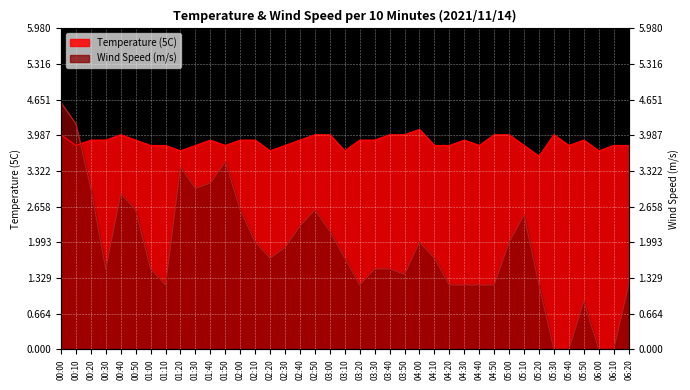

How many interior local peaks does the Temperature (5C) series have?

6